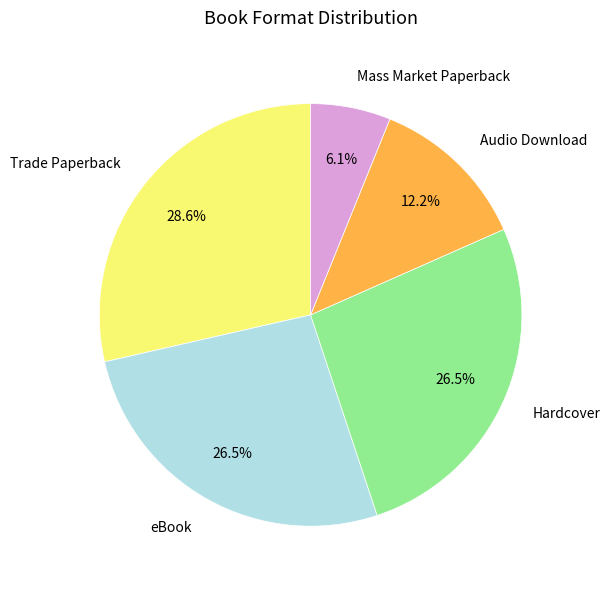

Count the number of slices in the pie.

5